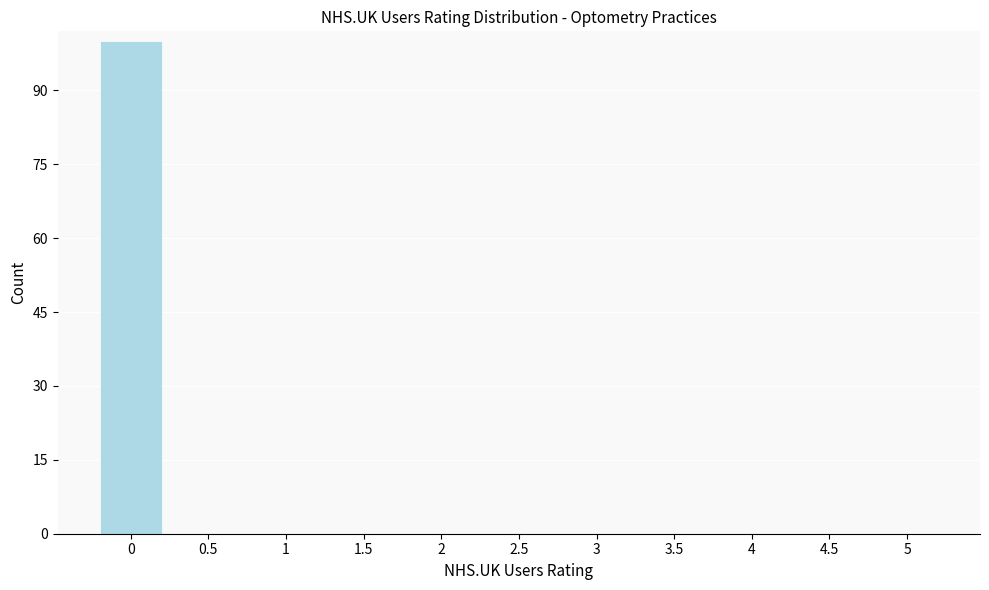

The value at 3 is 0. True or false?

True